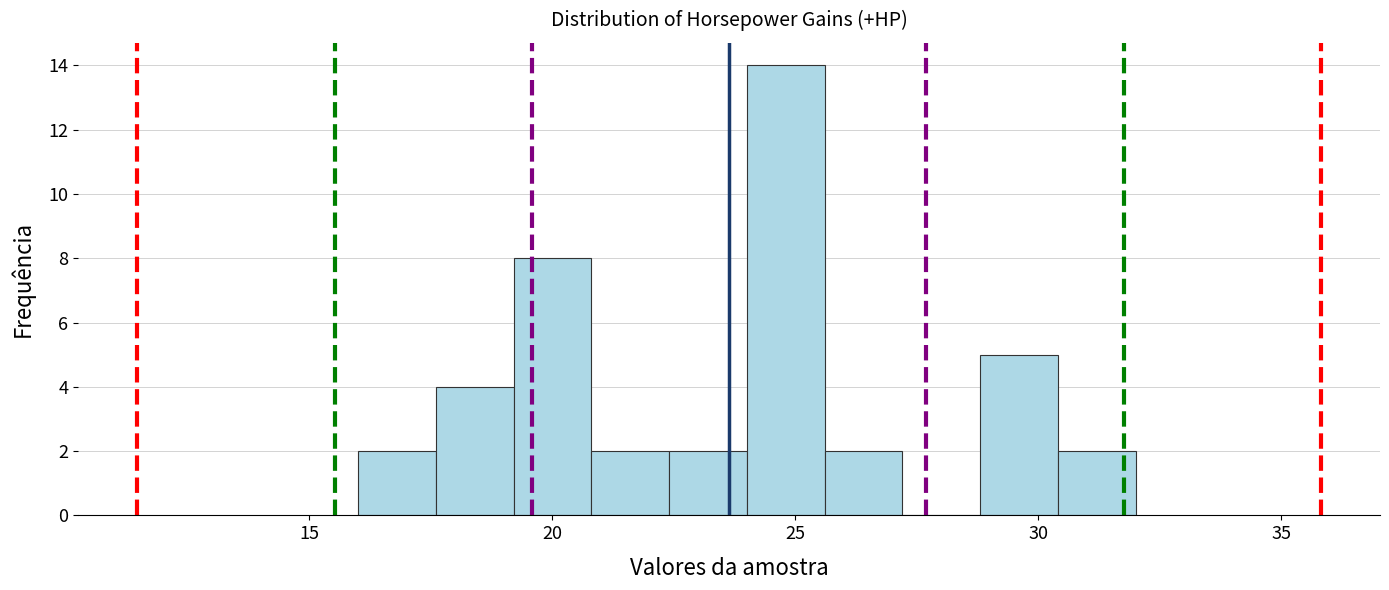

Around what value on the x-axis is the tallest bar? Give the approximate position of its centre, as read against the axis.

25.0